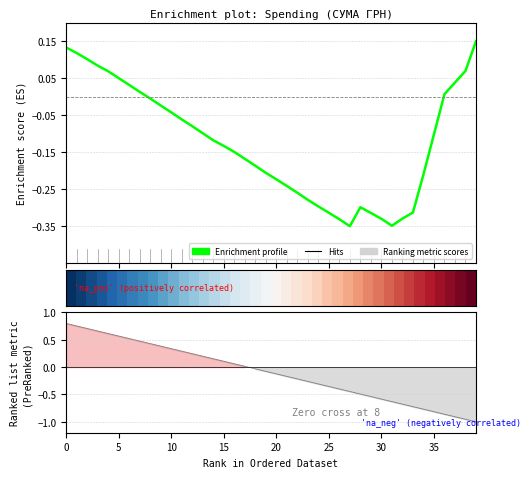

What is the spread (max minus min) of values at 35?

0.2